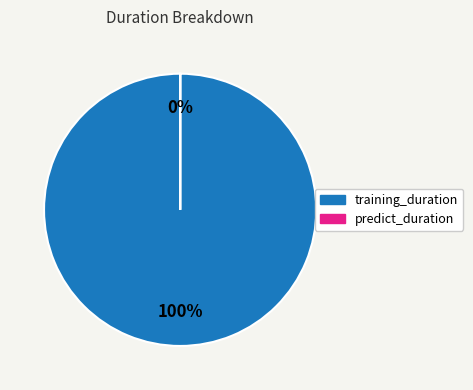

Is there any slice that represents more than half of the pie?

Yes